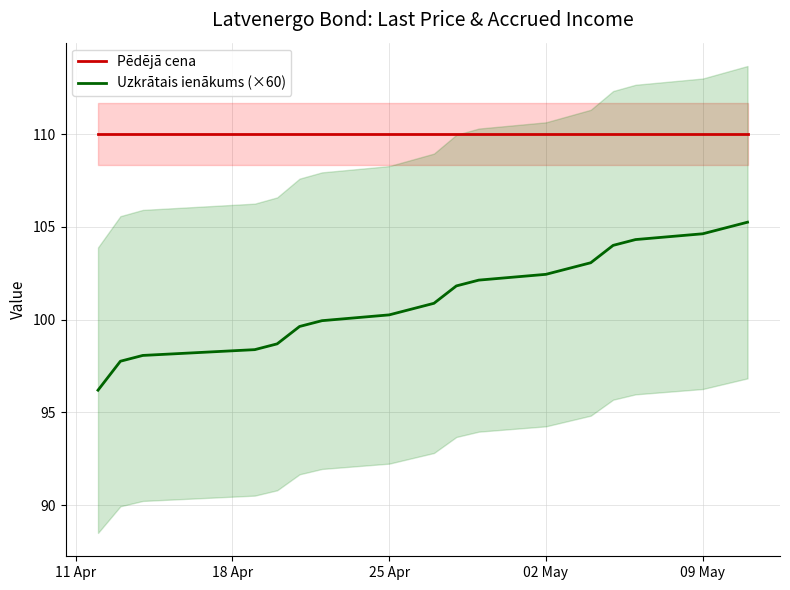

Is it true that Uzkrātais ienākums (×60) equals 102.4 at 02 May?

True